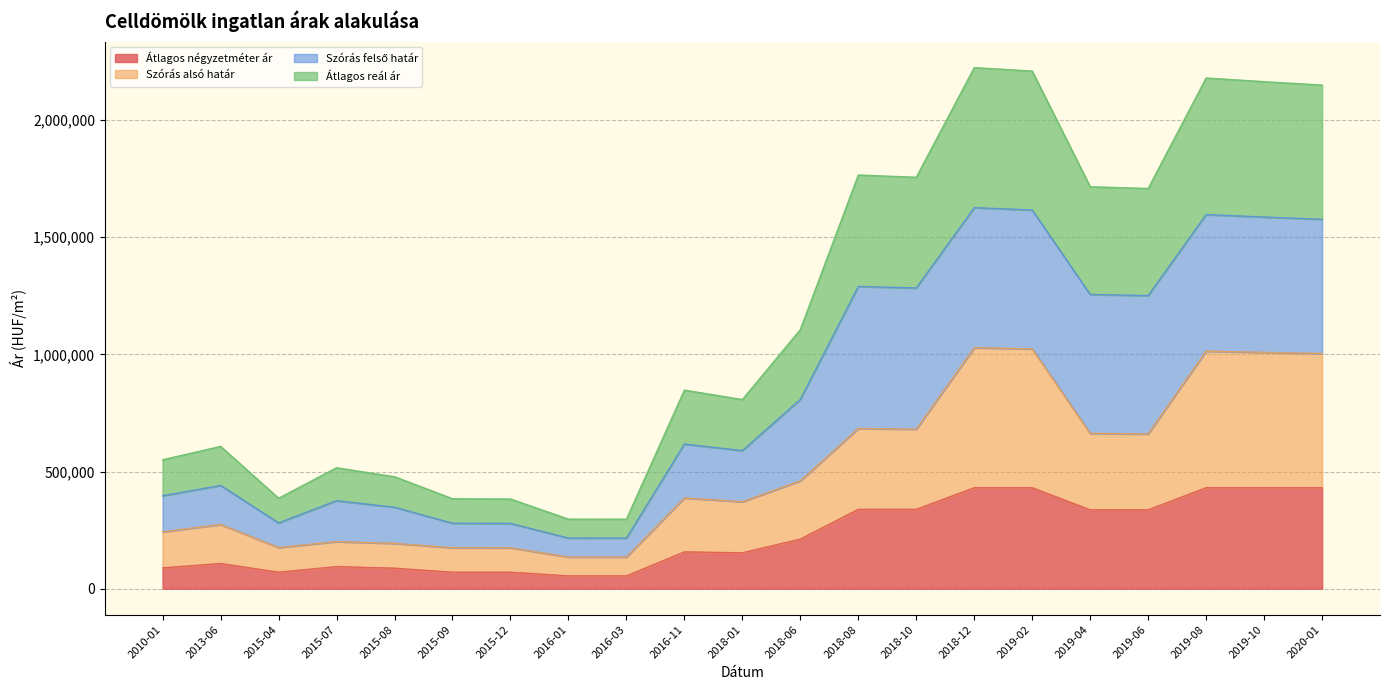

At how many categories does at least one series exceed 2004637?

5